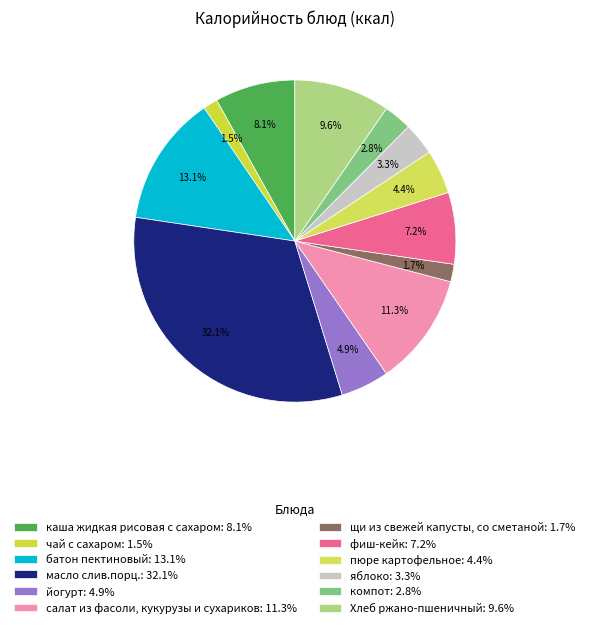

To the nearest percent, what is the difference between the яблоко and щи из свежей капусты, со сметаной slice percentages?

2%